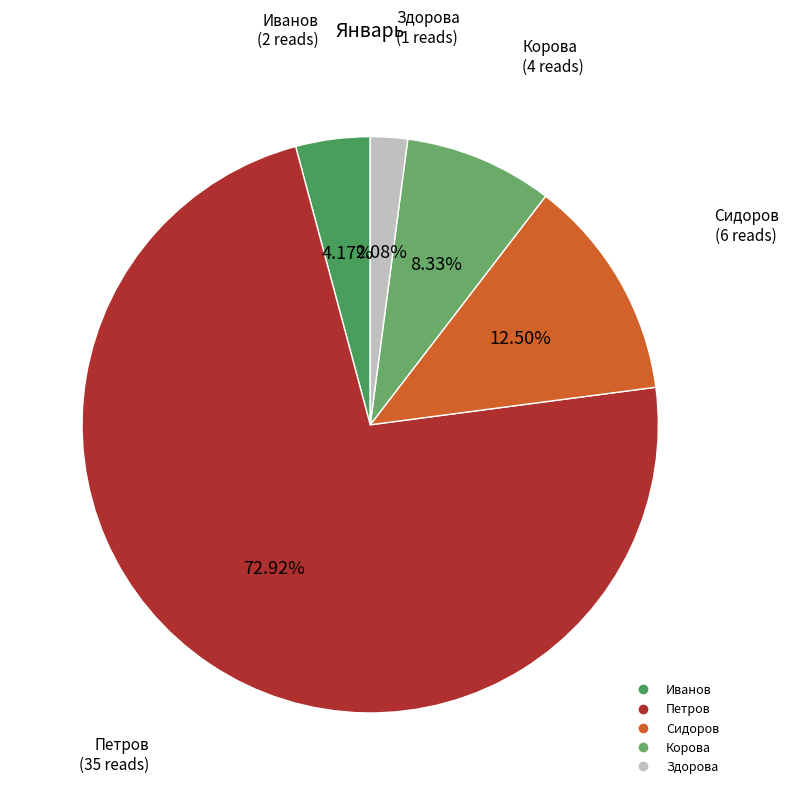

Is it true that Корова is 20% of the pie?

False